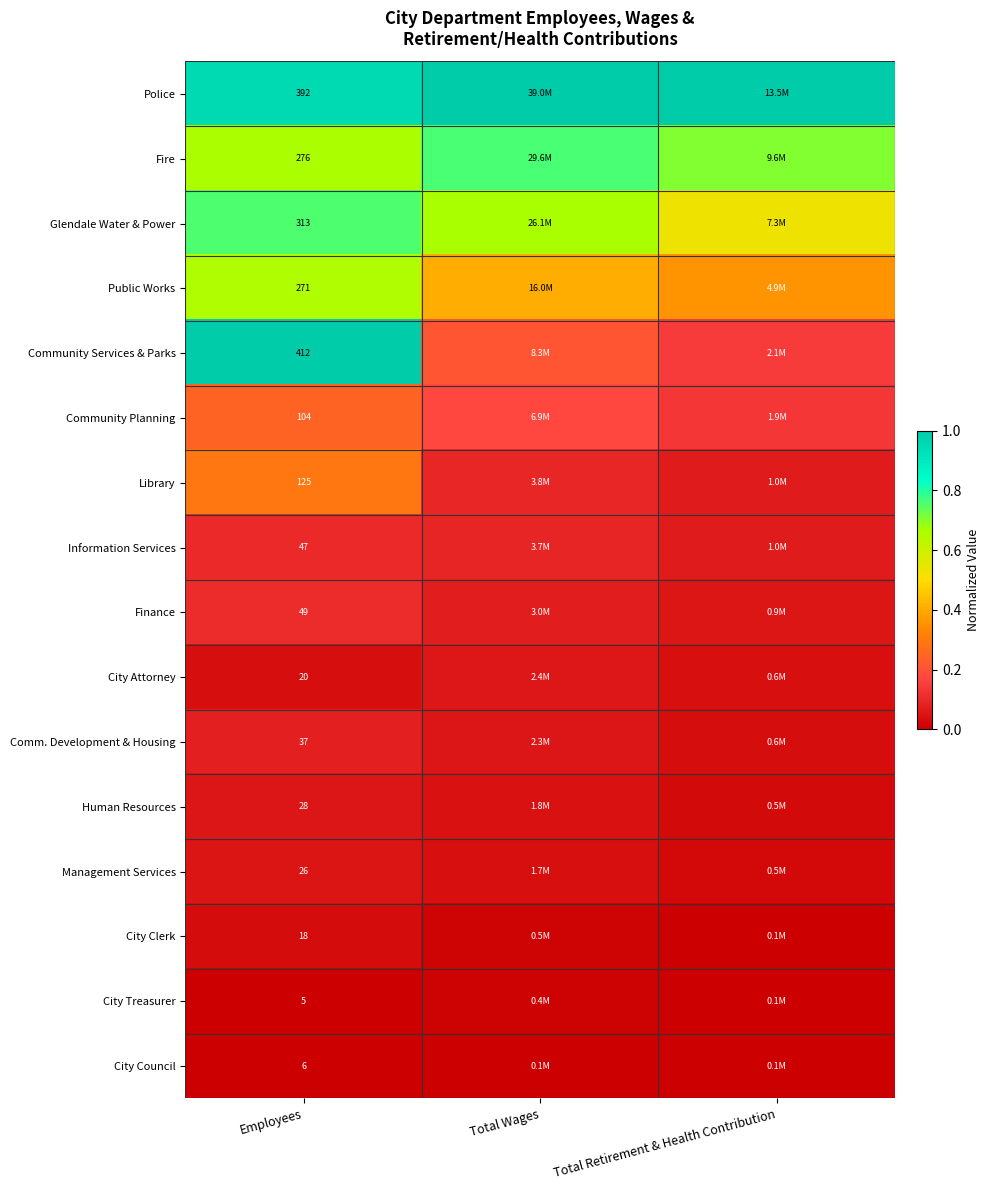

Which has a higher value, Total Wages or Employees?

Total Wages